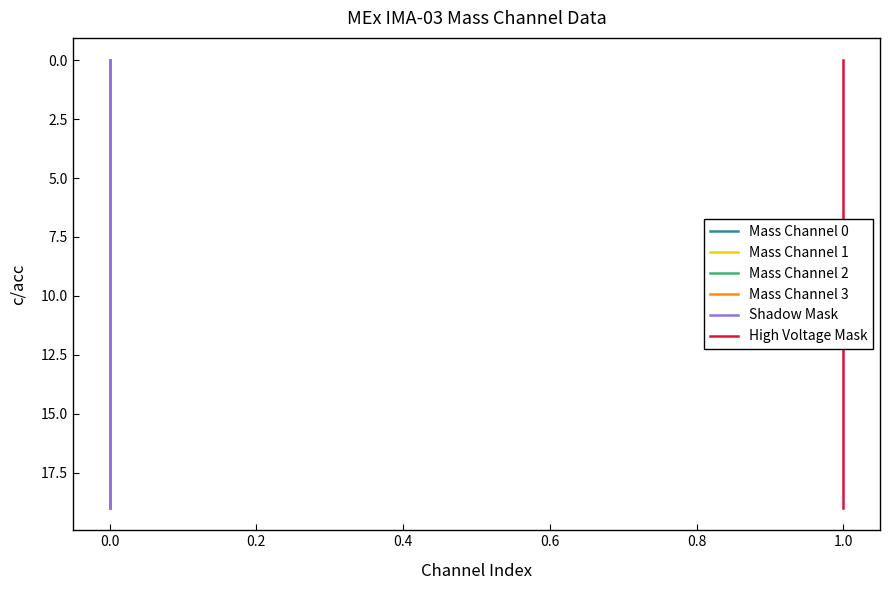

How many data points in Mass Channel 0 are above 10?

9